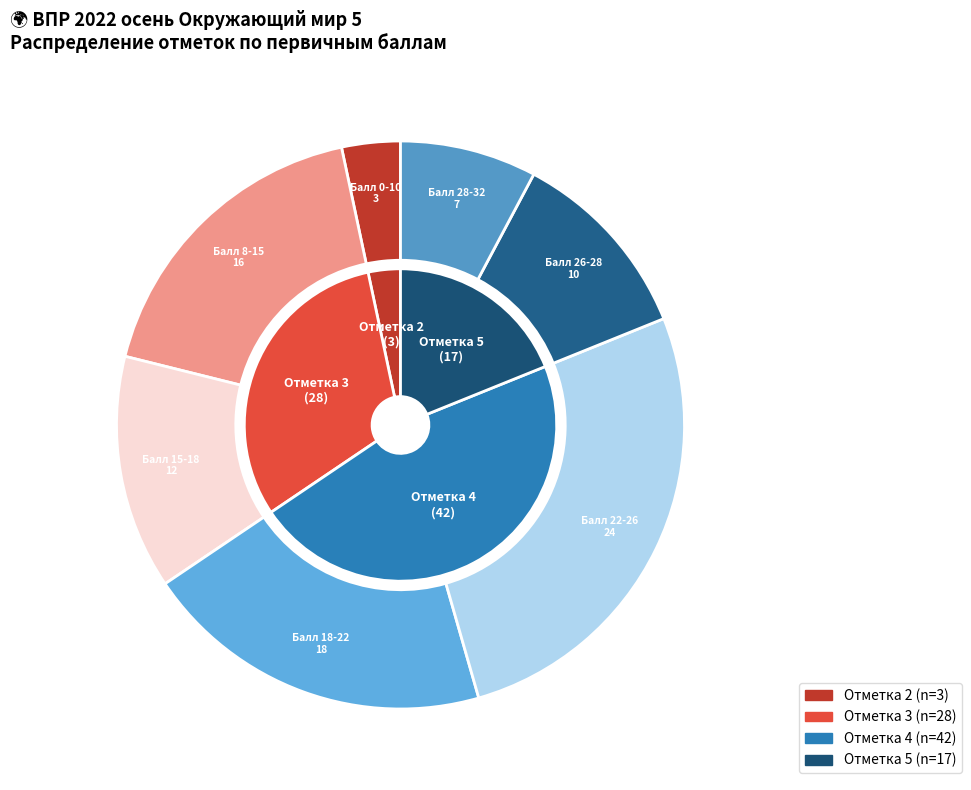

Approximately how many times larger is the value at Отметка 5 compared to Отметка 2?

5.7